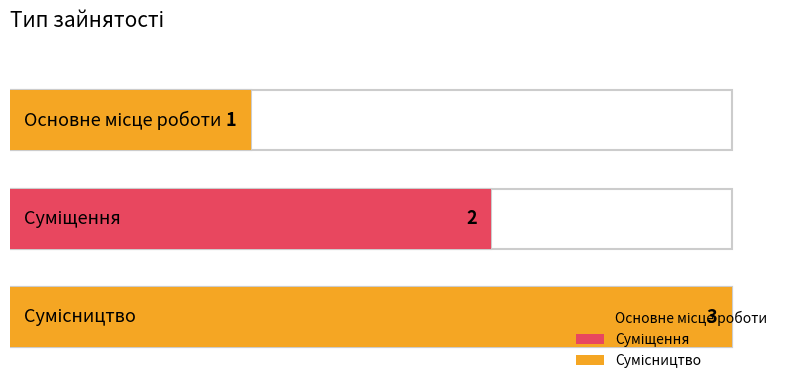

What value does the data have at Основне місце роботи?

1